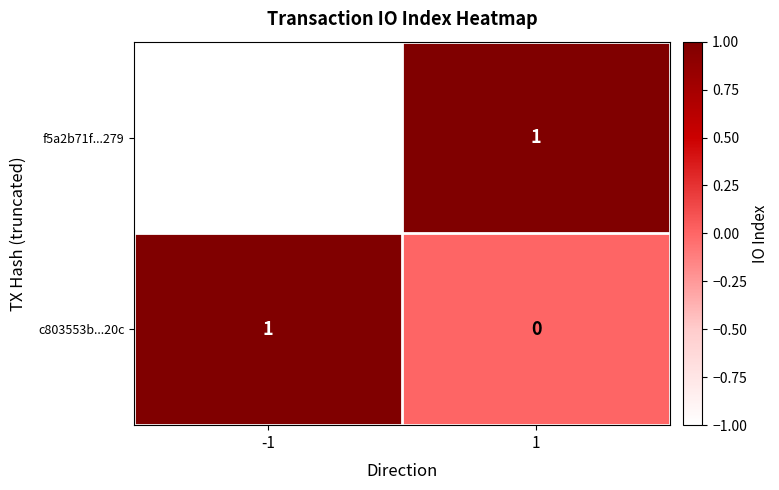

Reading right to left, what are all the values shown in this chart?

f5a2b71f...279: 1=1	-1=-1
c803553b...20c: 1=0	-1=1